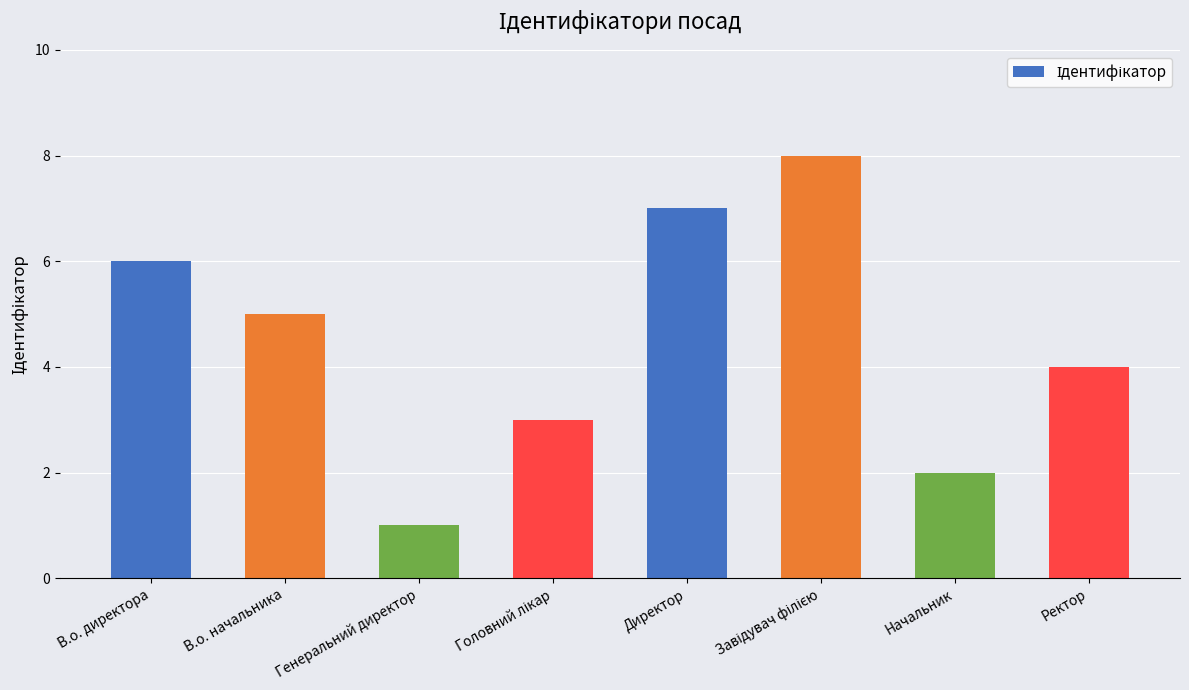

The value at Директор is 2. True or false?

False